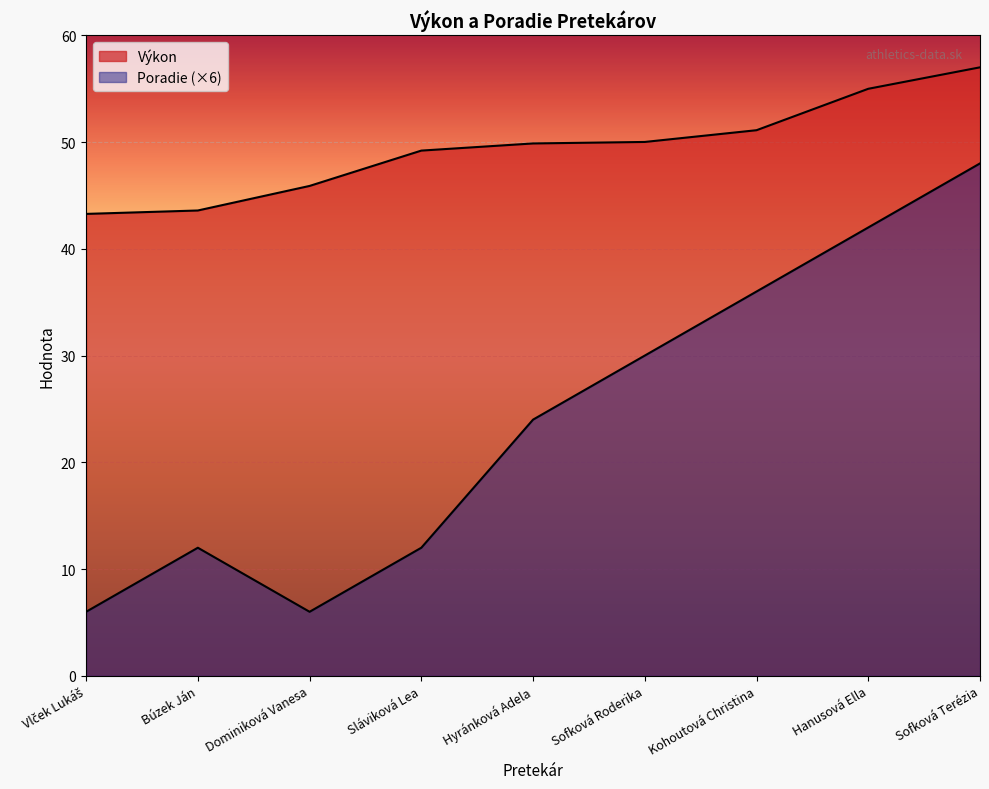

What is the difference between the Poradie values at Hyránková Adela and Vlček Lukáš?

18.0